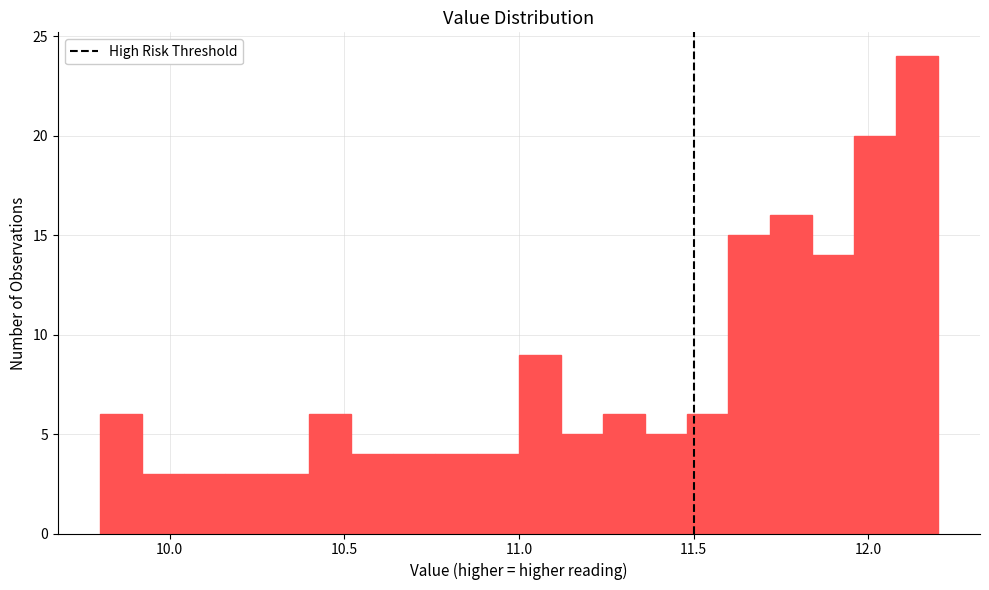

Read against the x-axis, roughly where is the centre of the tallest bar?

12.15